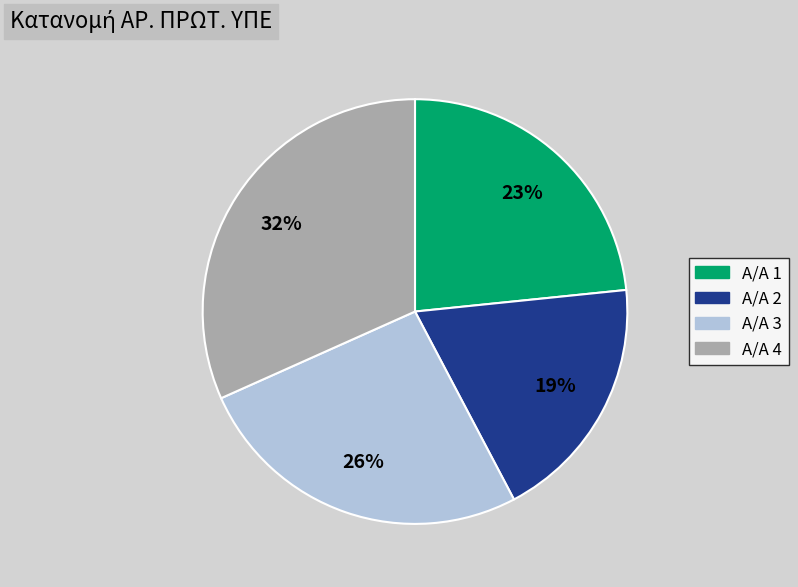

Count the number of slices in the pie.

4